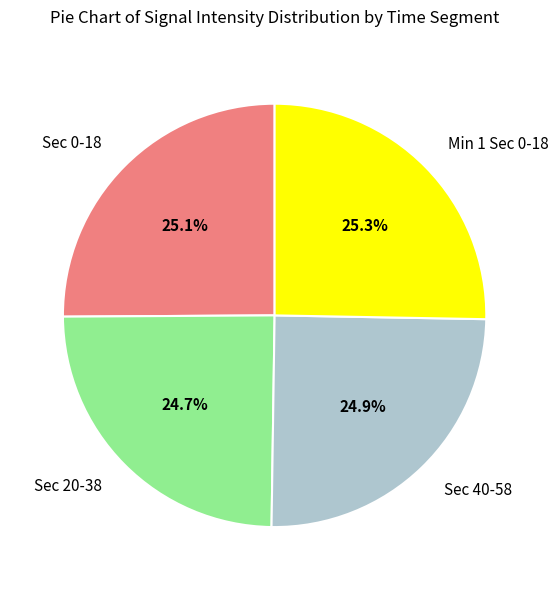

Approximately how many times larger is the value at Sec 20-38 compared to Min 1 Sec 0-18?

1.0